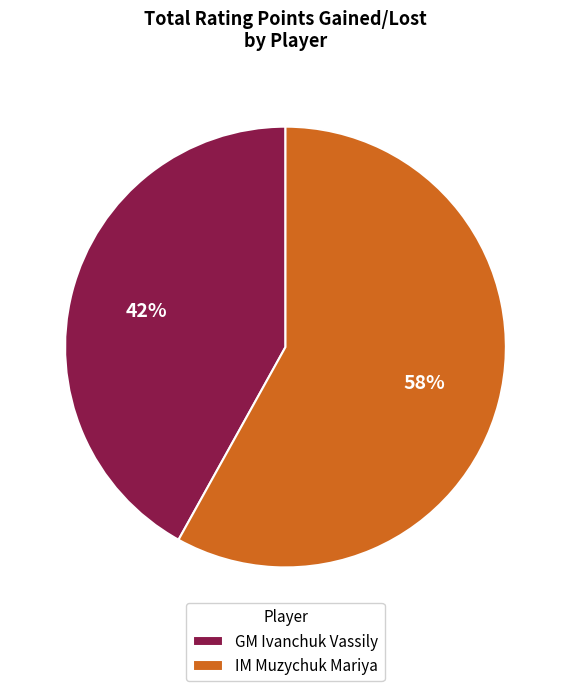

Count the number of slices in the pie.

2